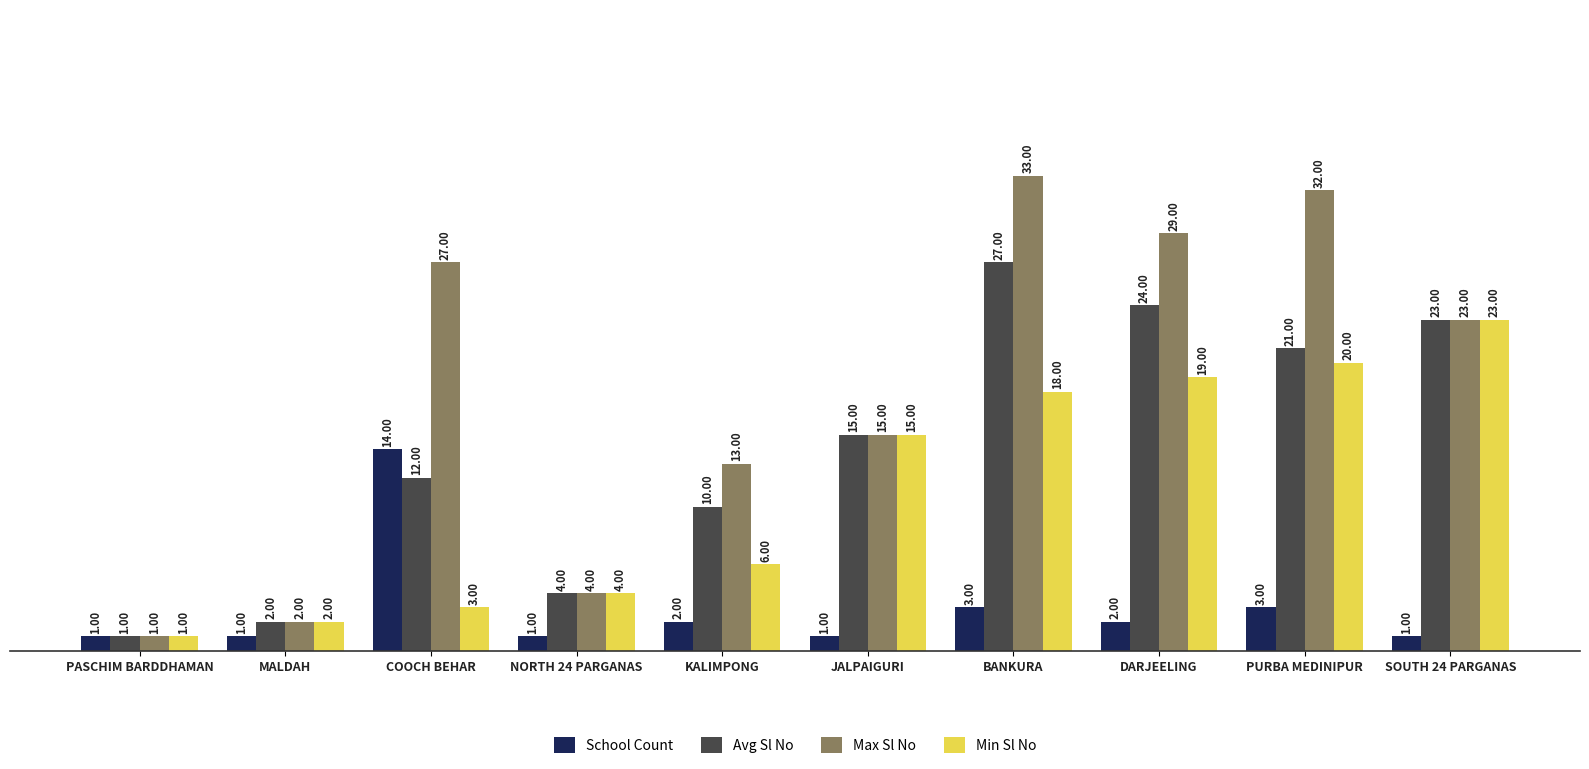

What is the maximum value shown in the chart?

33